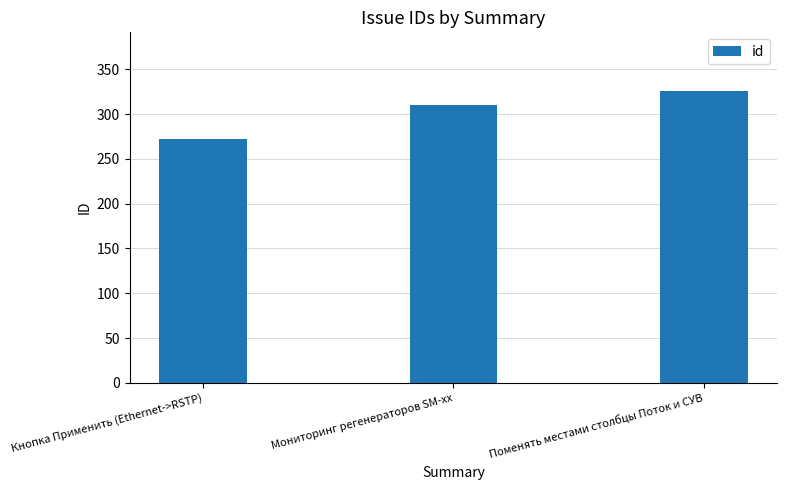

At which category does the chart reach its peak across all series?

Поменять местами столбцы Поток и СУВ